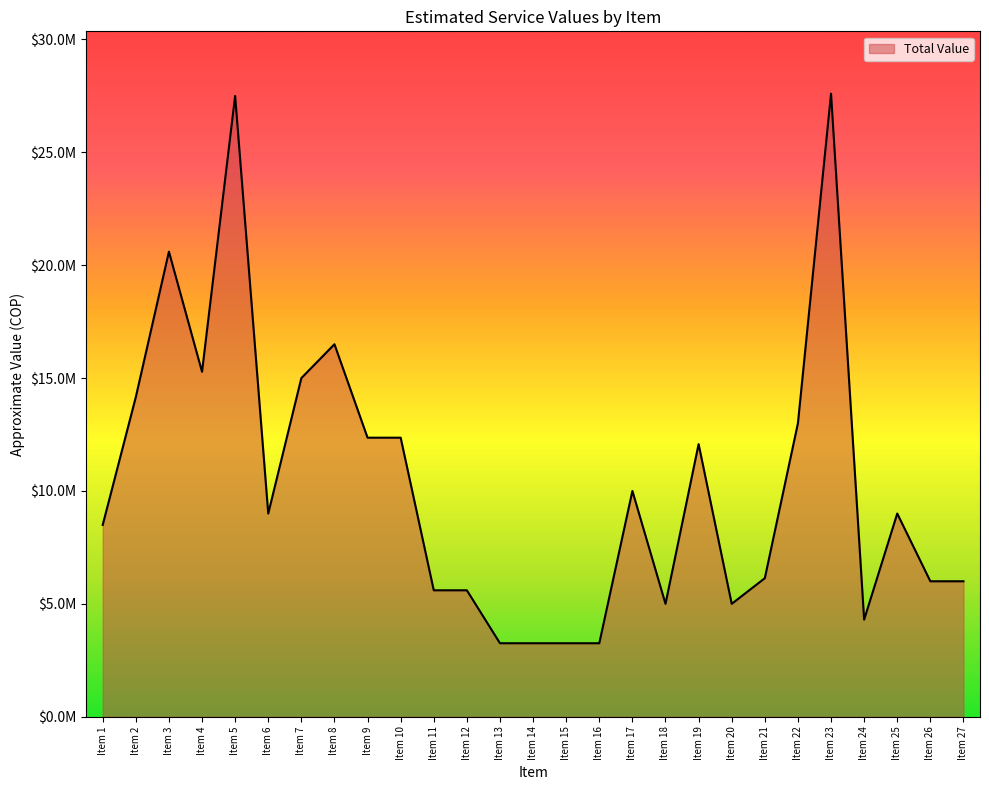

List the labels in order of value, largest first.

Item 23, Item 5, Item 3, Item 8, Item 4, Item 7, Item 2, Item 22, Item 9, Item 10, Item 19, Item 17, Item 6, Item 25, Item 1, Item 21, Item 26, Item 27, Item 11, Item 12, Item 18, Item 20, Item 24, Item 13, Item 14, Item 15, Item 16